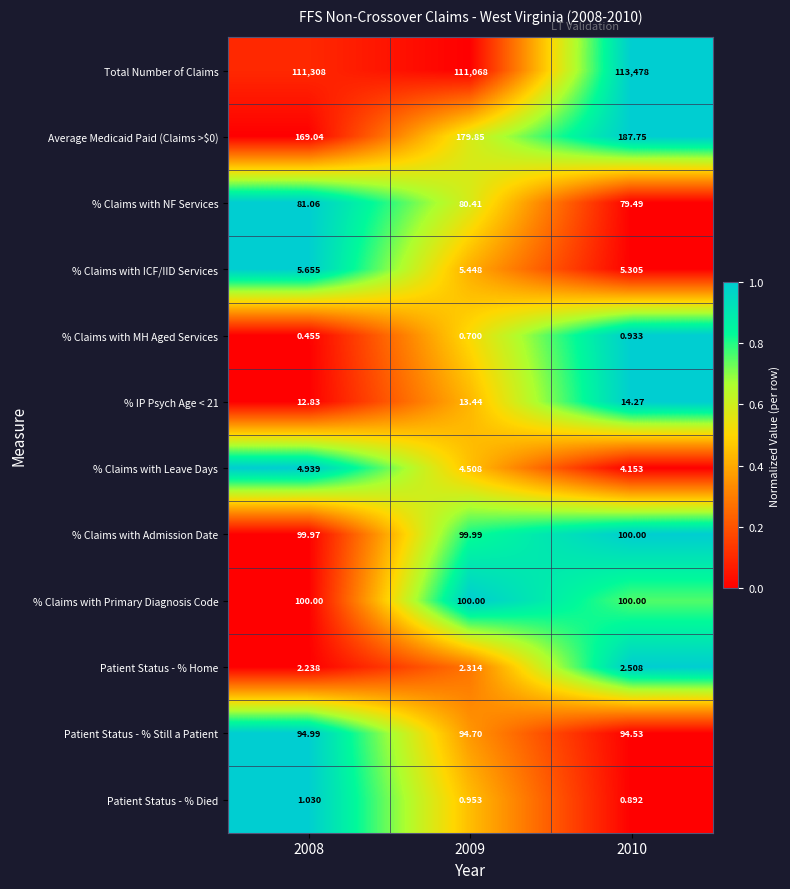

Which series has the largest total across all categories?

Total Number of Claims